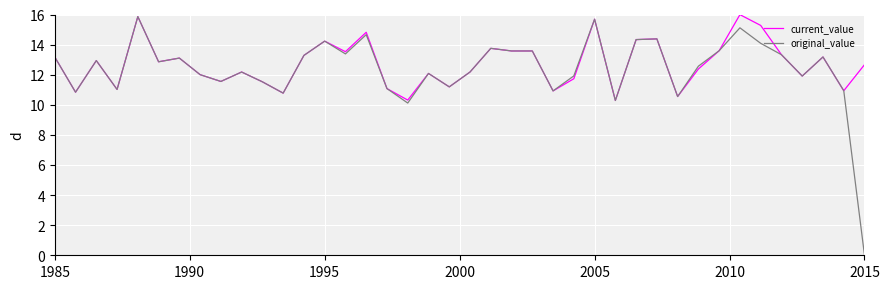

What are all the series names shown in the legend?

current_value, original_value